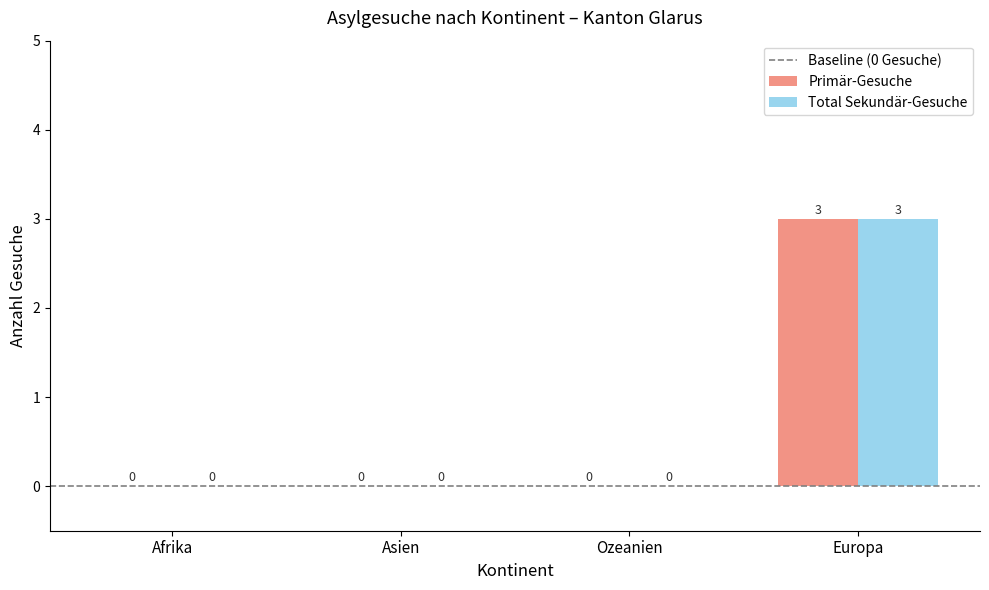

How many values in Primär-Gesuche are above zero?

1